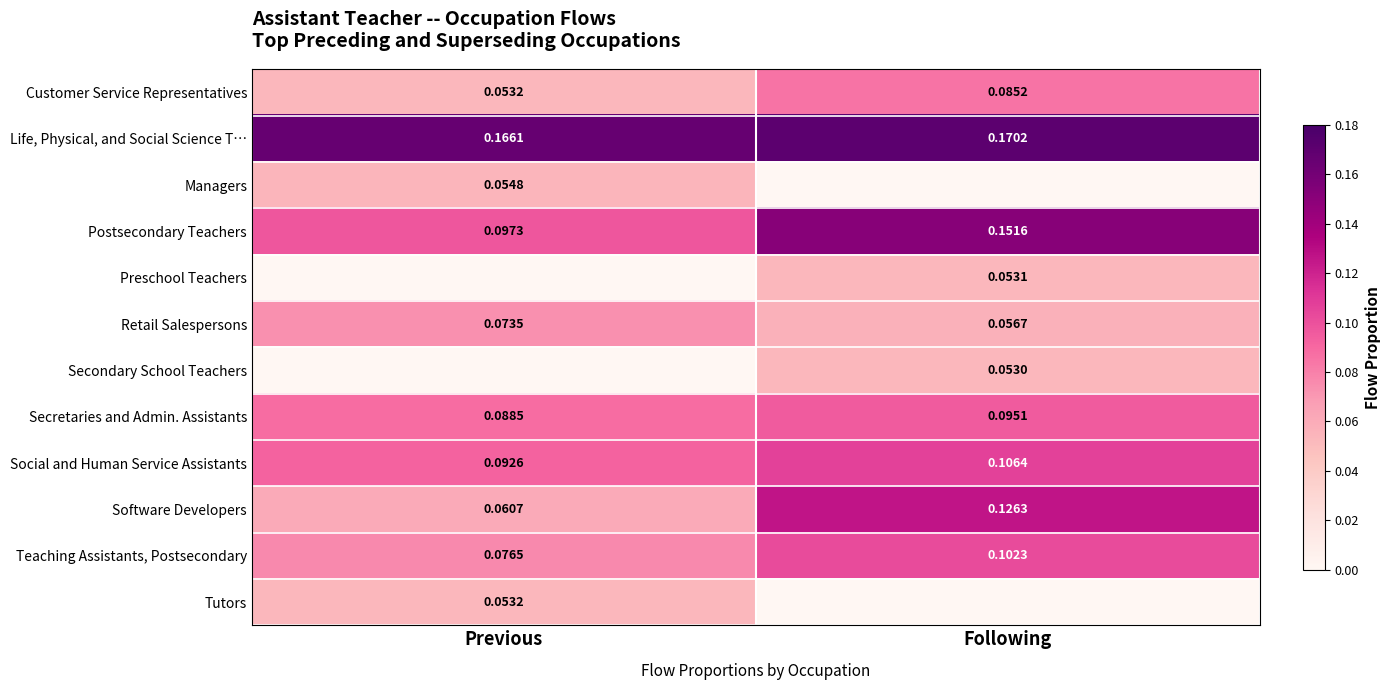

List the labels in order of Postsecondary Teachers value, largest first.

Following, Previous